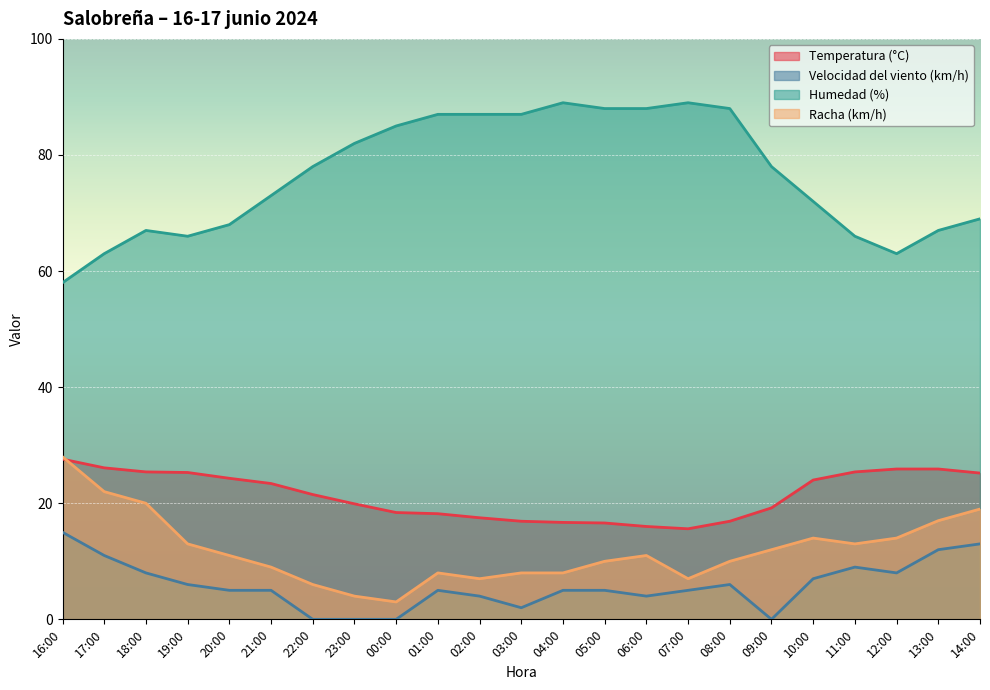

How many distinct data groups are displayed?

4